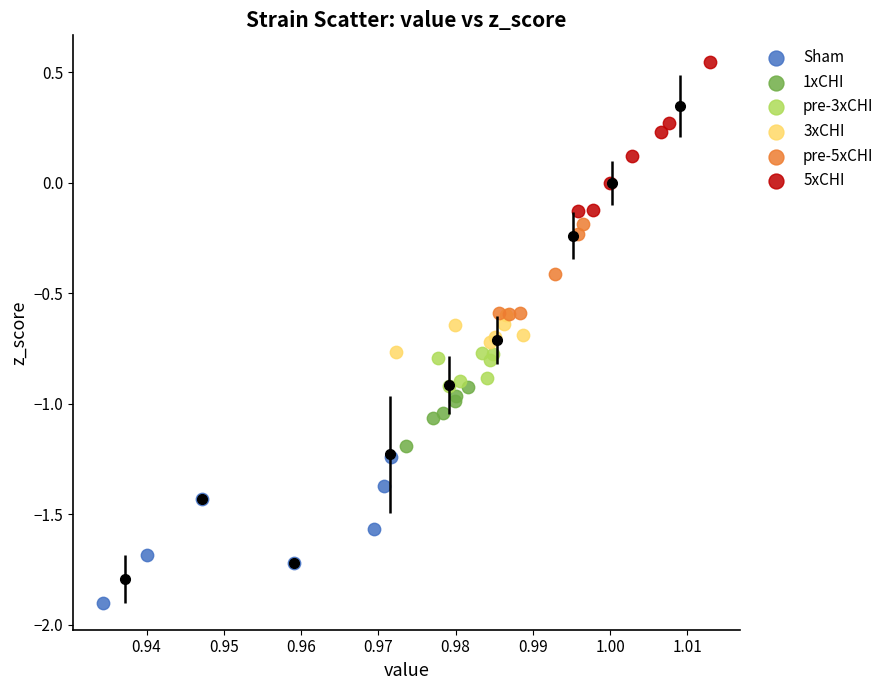

What are all the series names shown in the legend?

Sham, 1xCHI, pre-3xCHI, 3xCHI, pre-5xCHI, 5xCHI